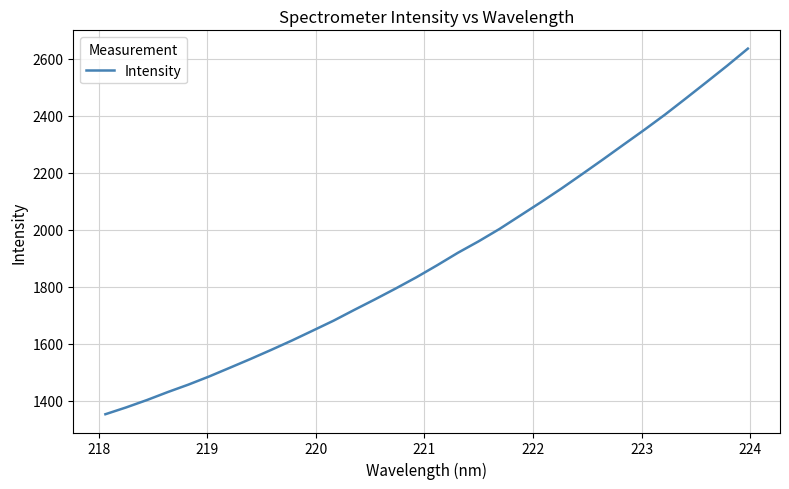

What is the difference between the maximum and minimum values?

1283.0